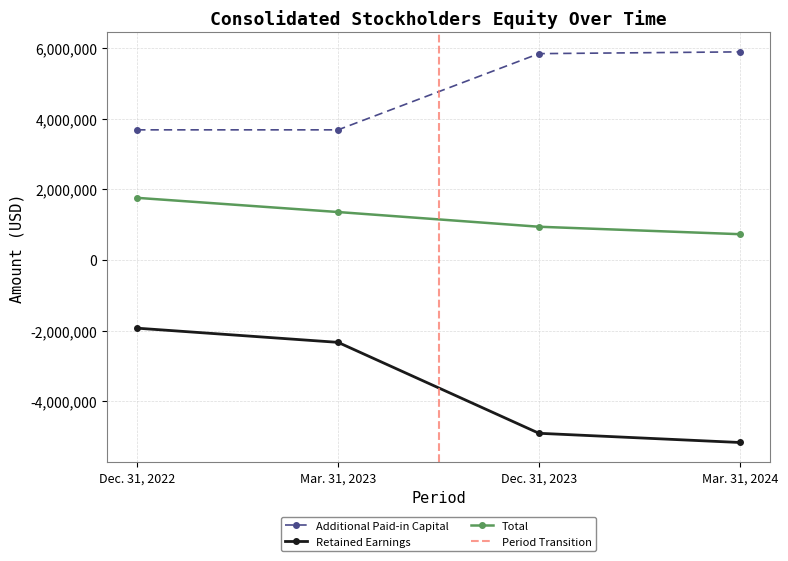

What is the maximum value for Additional Paid-in Capital?

5890441